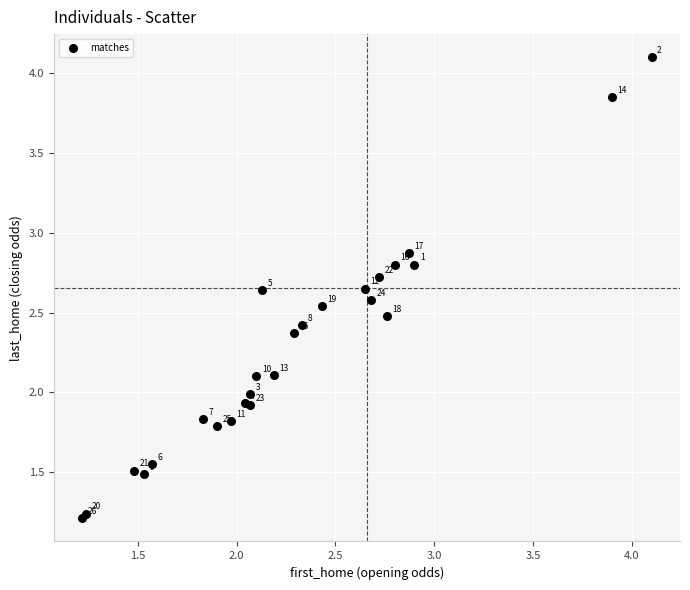

What Y value in the scatter plot is closest to 2?

2.0